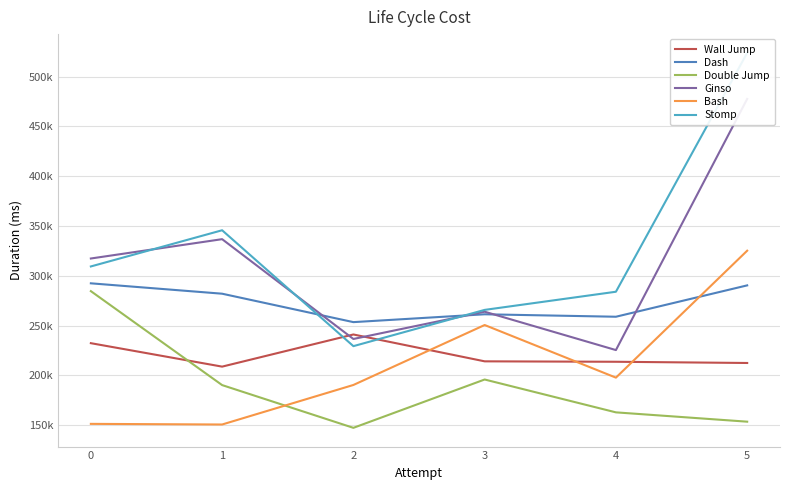

Is the value of Double Jump at 2 greater than the value of Bash at 1?

No